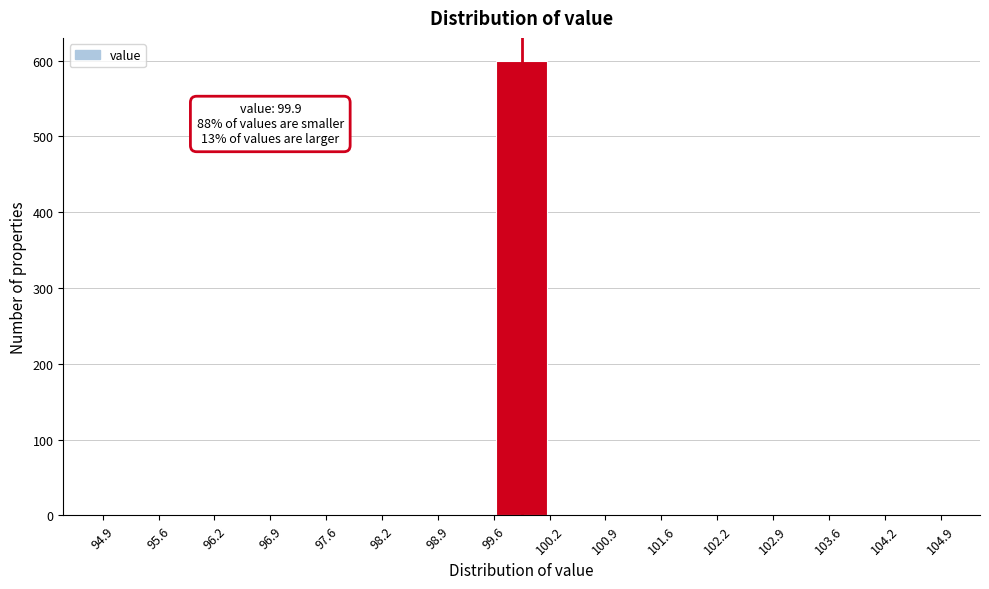

Over which range of the x-axis is the bar tallest?

99.6 to 100.2